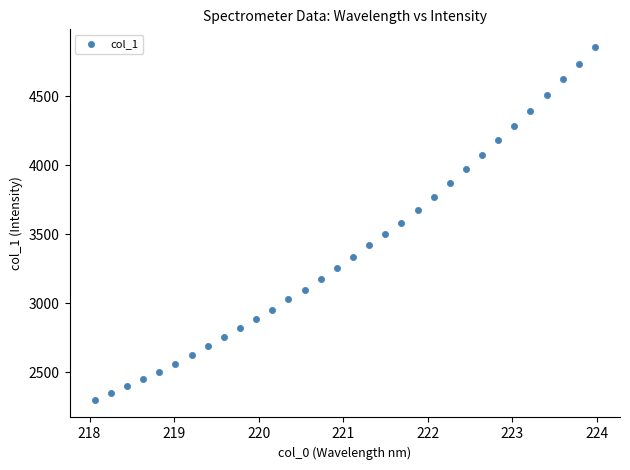

What is the range of X values (max minus min)?

5.9